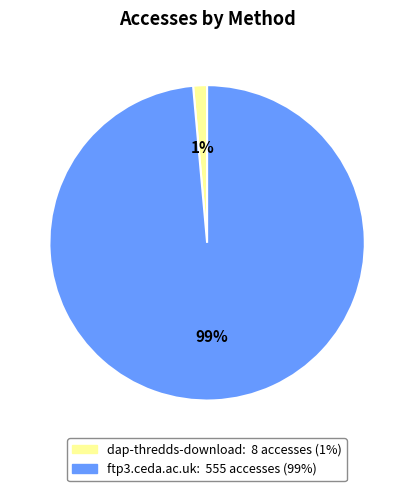

How many slices are in this pie chart?

2